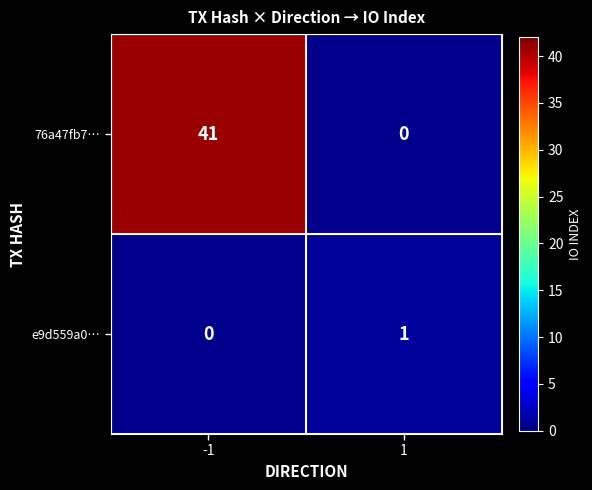

What is the greatest value displayed?

41